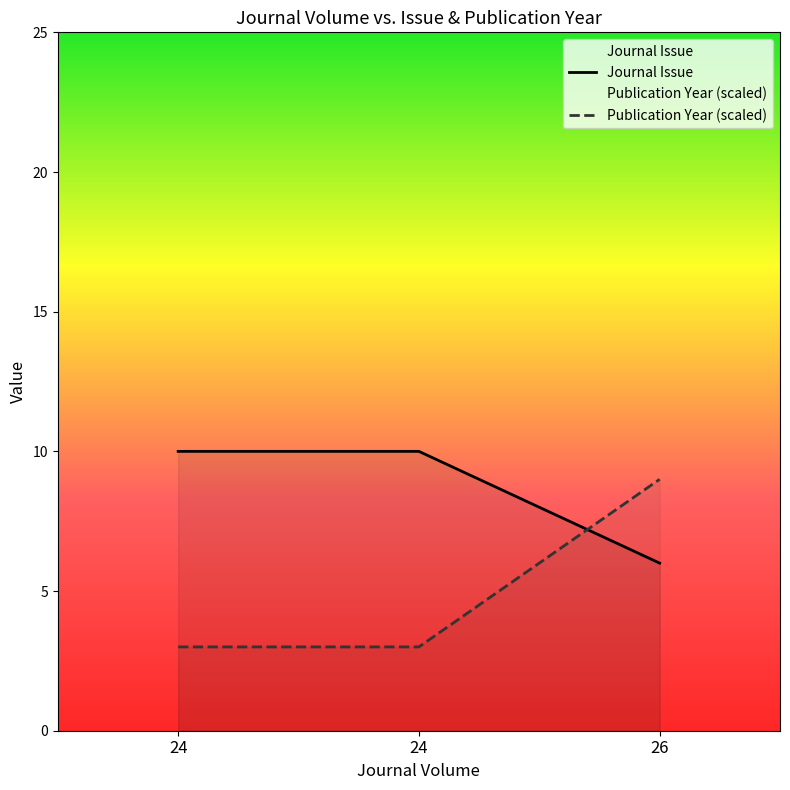

What is the sum of all Journal Issue values?

26